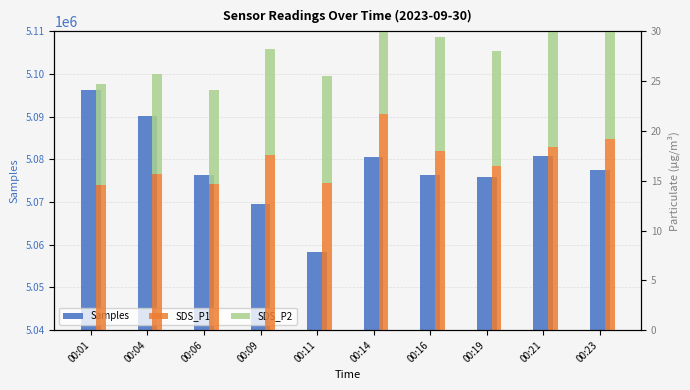

How many data points in Samples are above 5077551?

4